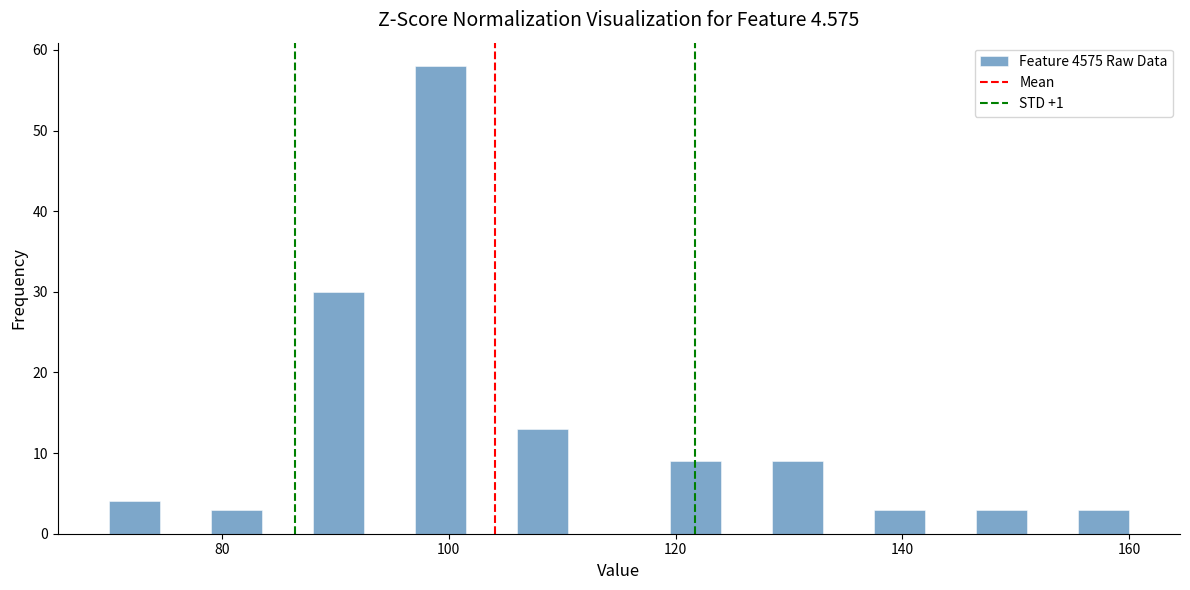

Around what value on the x-axis is the tallest bar? Give the approximate position of its centre, as read against the axis.

100